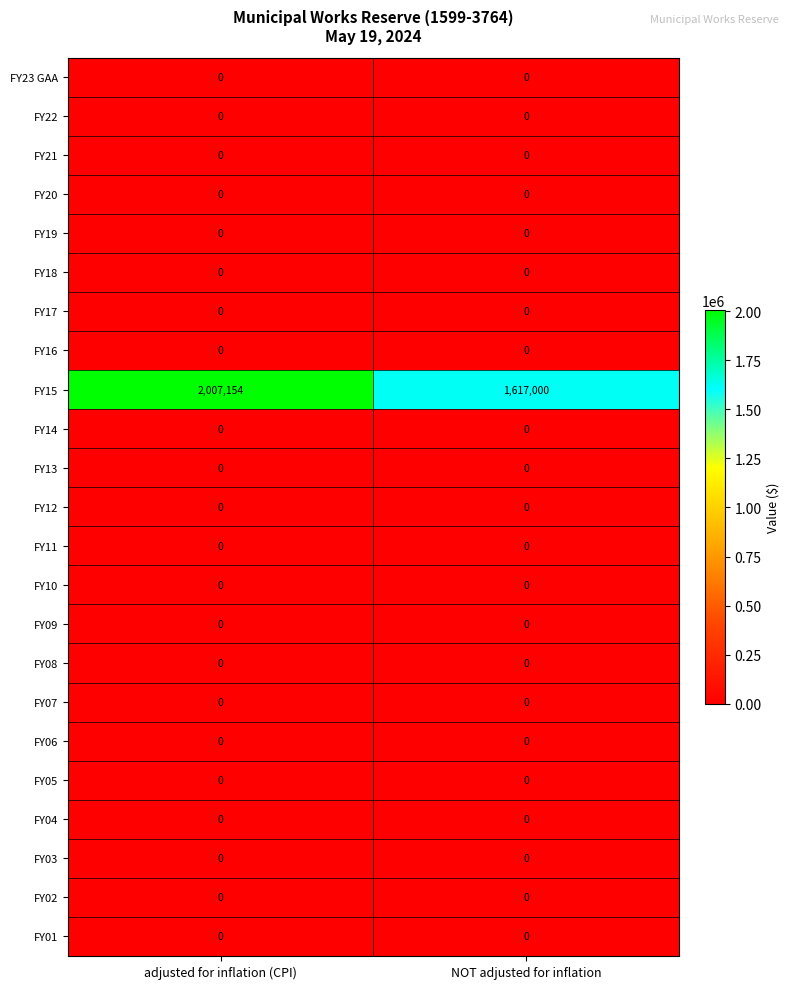

What is the sum of the FY15 values at adjusted for inflation (CPI) and NOT adjusted for inflation?

3624154